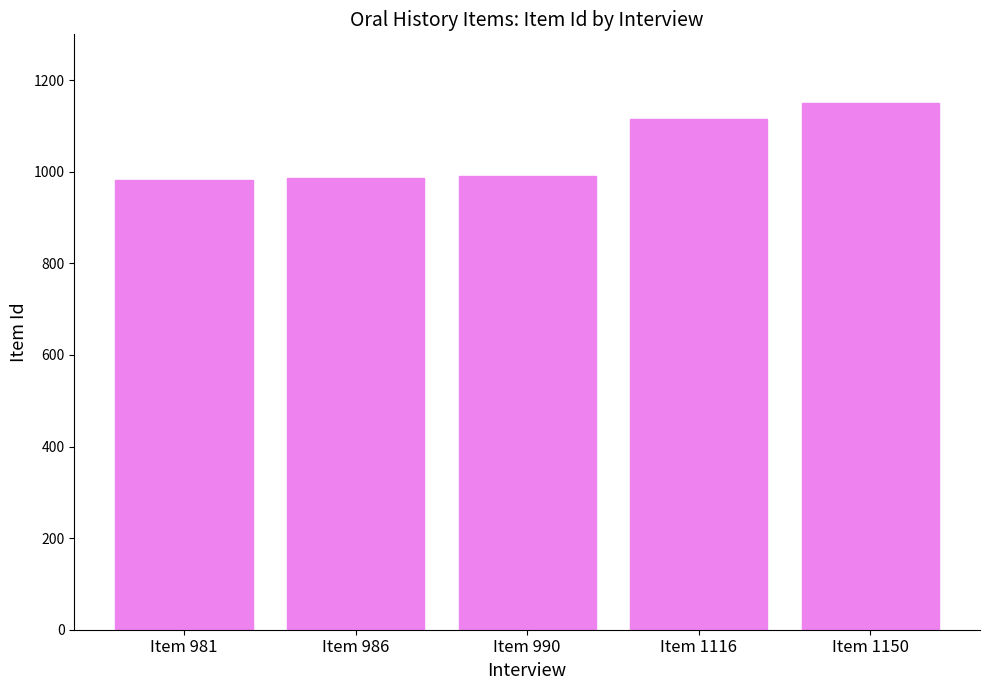

What is the smallest value displayed?

981